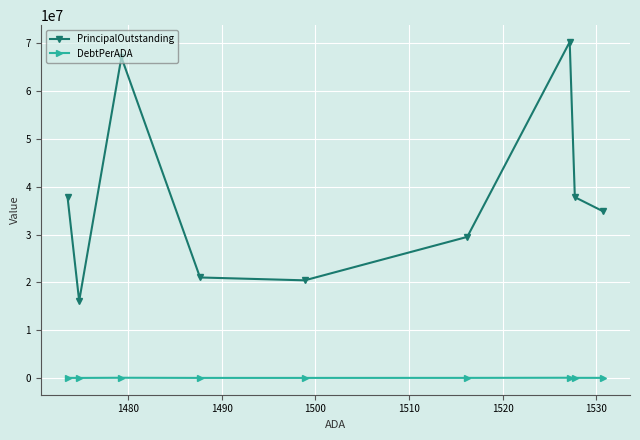

Which series has the largest total across all categories?

PrincipalOutstanding